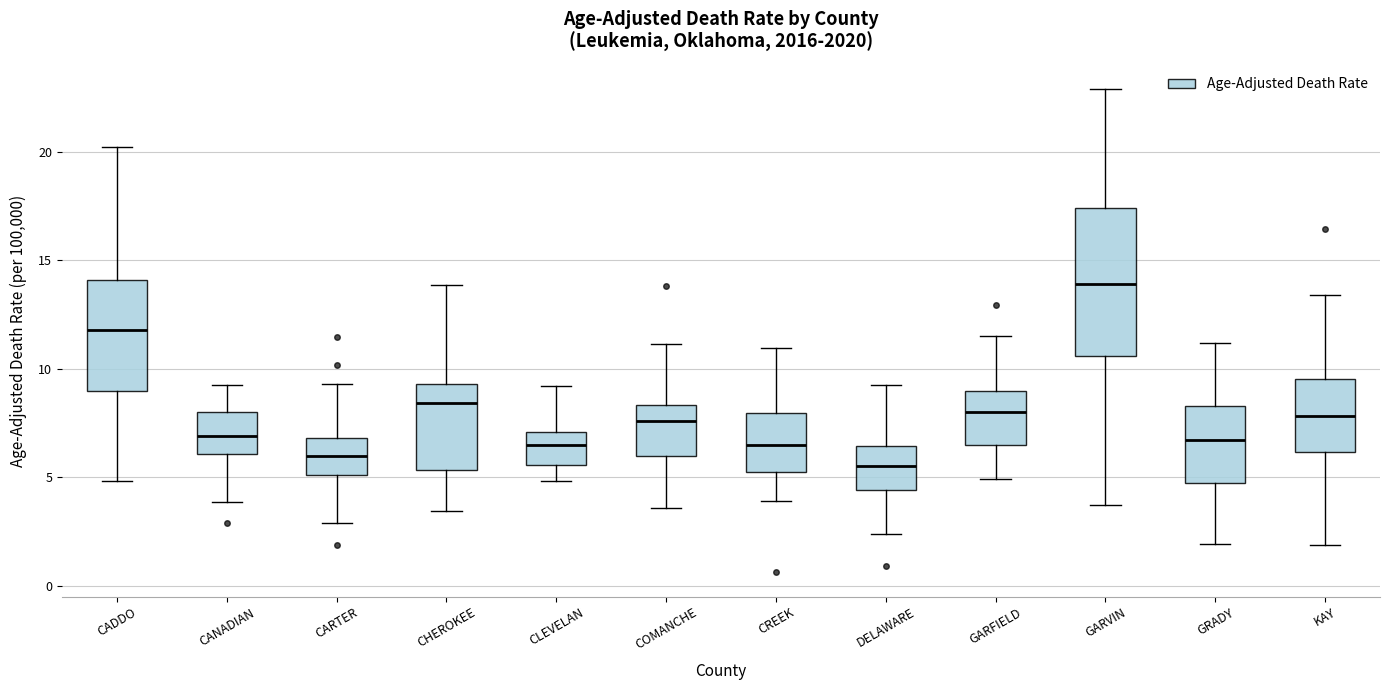

Where does the upper whisker of the box for CARTER end on the y-axis? The values are not printed on the chart, so give them approximately, as read against the axis.

9.5